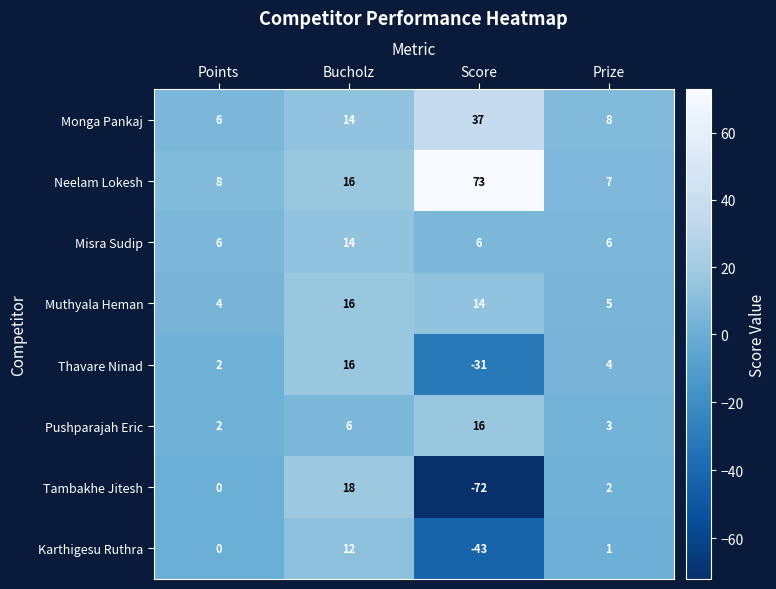

What is the average value of the Misra Sudip series?

8